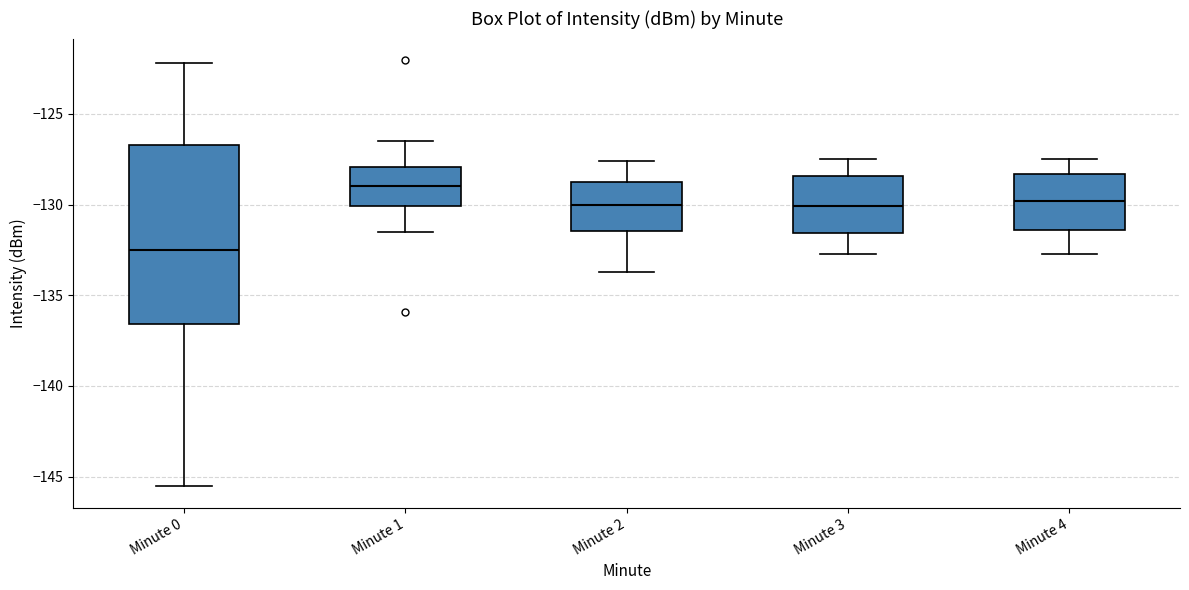

Reading left to right, transcribe this box plot: for each box, give where its median line is, the range the box spans, and where its two whiskers end, as read against the y-axis. The values are not printed on the chart, so give them approximately, as read against the axis.

Minute 0: median -132.5, box -136.5 to -126.5, whiskers -145.5 to -122.0
Minute 1: median -129.0, box -130.0 to -128.0, whiskers -131.5 to -126.5
Minute 2: median -130.0, box -131.5 to -128.5, whiskers -133.5 to -127.5
Minute 3: median -130.0, box -131.5 to -128.5, whiskers -132.5 to -127.5
Minute 4: median -130.0, box -131.5 to -128.5, whiskers -132.5 to -127.5